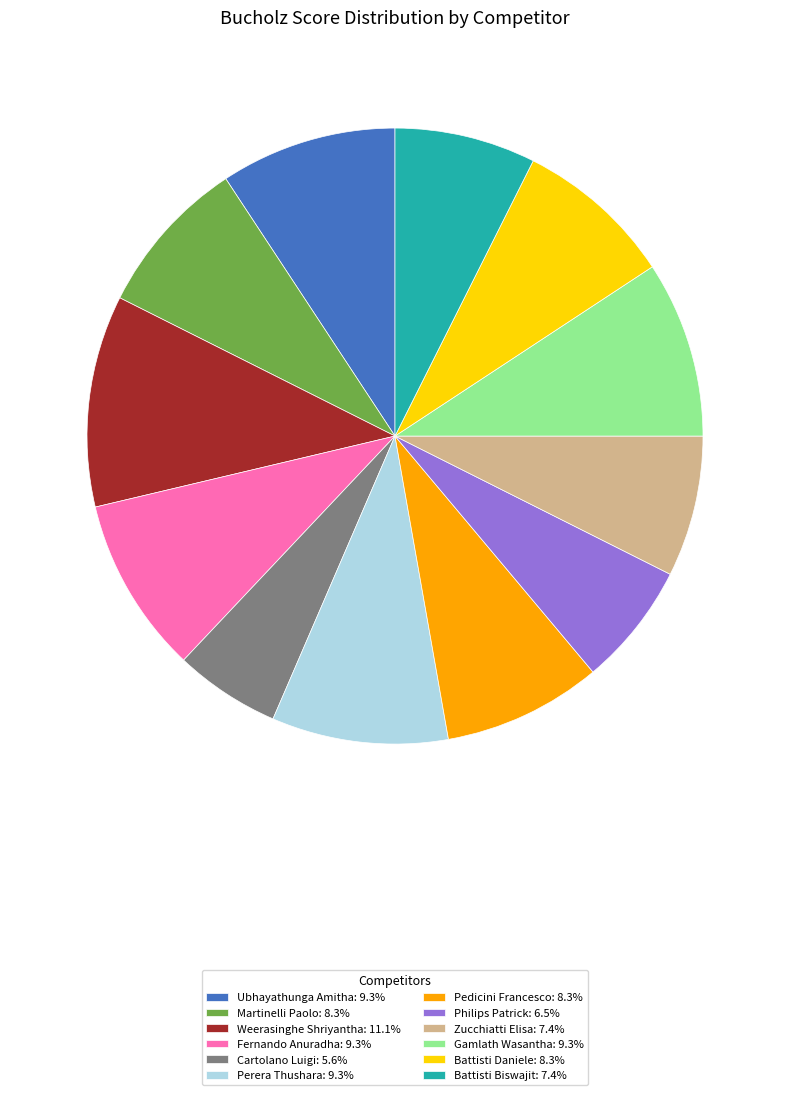

What is the ratio of the value at Perera Thushara to the value at Cartolano Luigi?

1.7